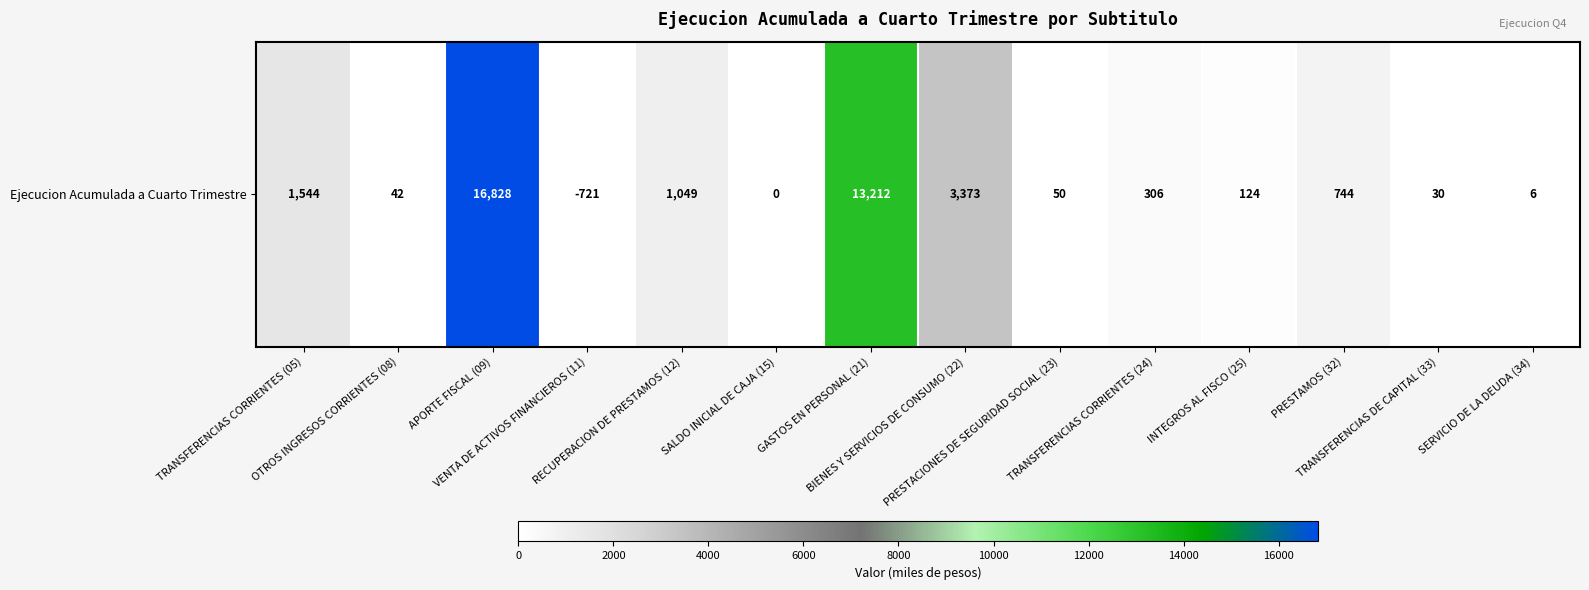

At which category does the chart reach its minimum across all series?

VENTA DE ACTIVOS FINANCIEROS (11)